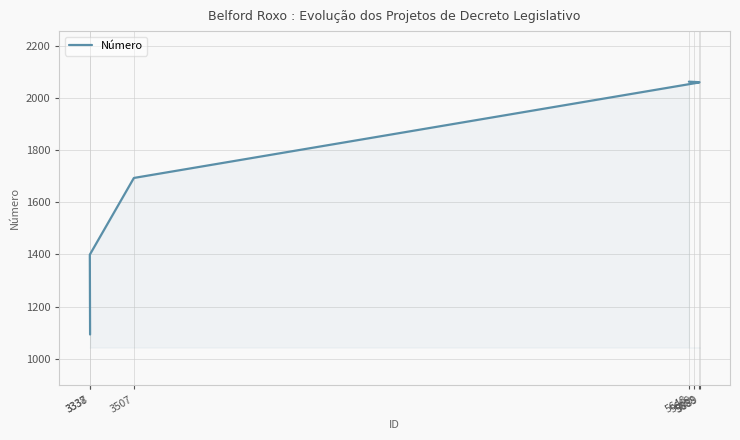

What is the label of the 1st point from the right?

5648